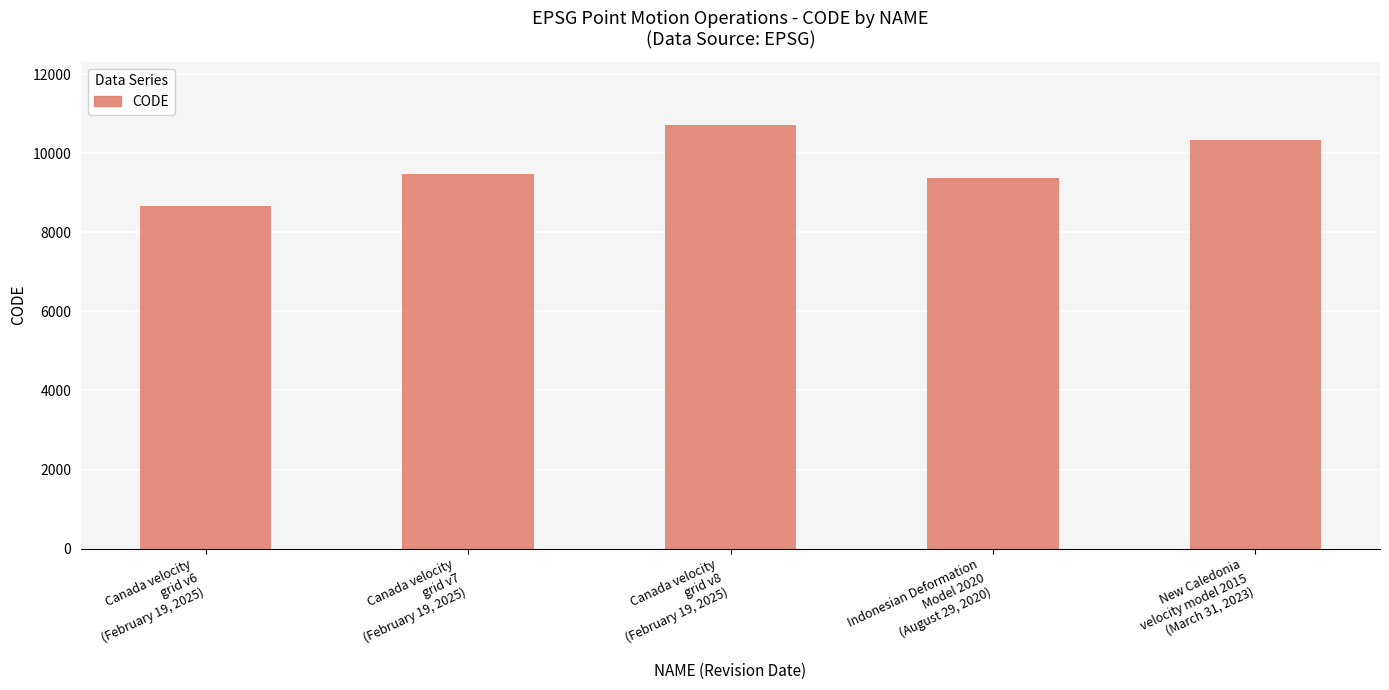

What is the ratio of the value at Canada velocity
grid v7
(February 19, 2025) to the value at Indonesian Deformation
Model 2020
(August 29, 2020)?

1.0